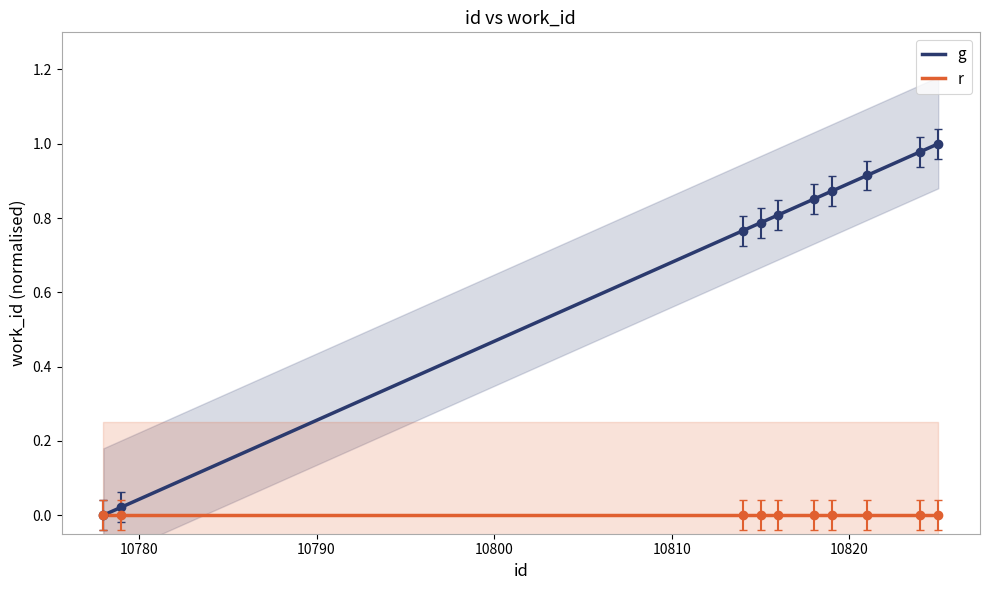

What is the change in value from 10819 to 10825?

+0.1